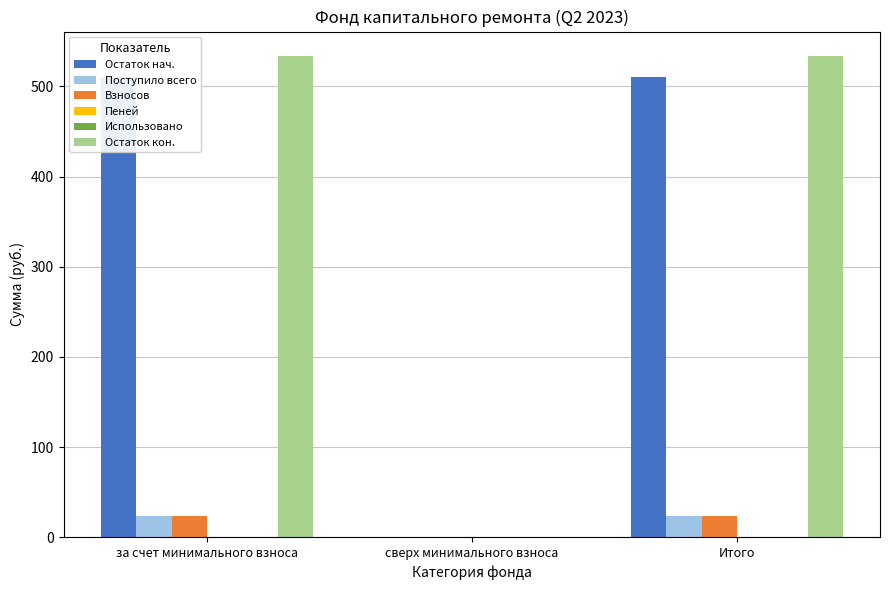

How many data points in Взносов are less than 23?

1